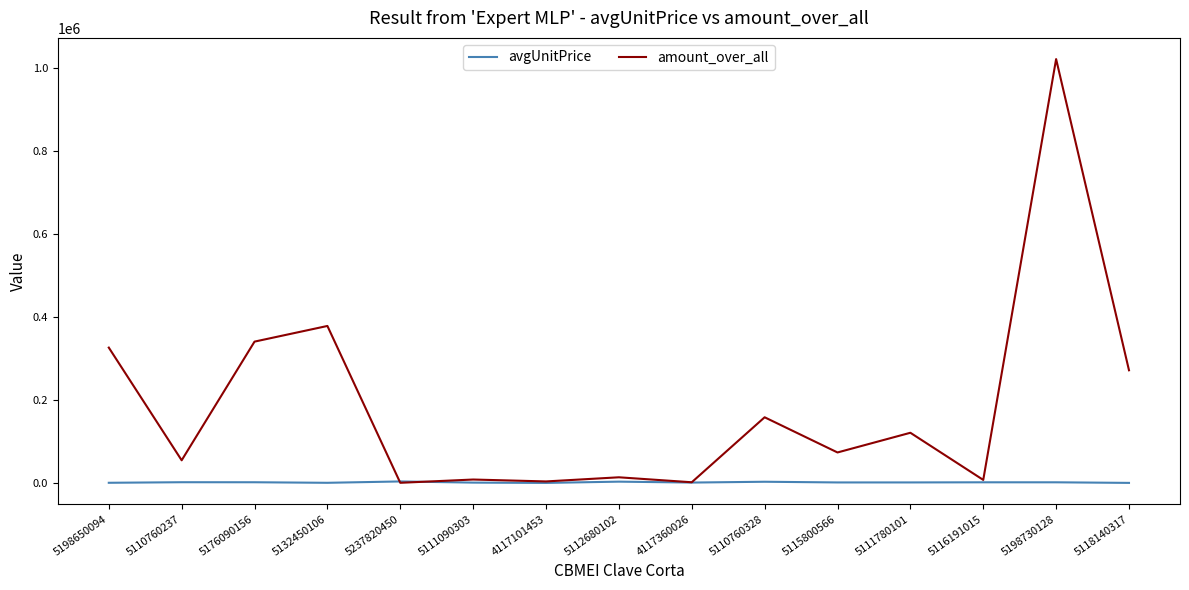

List the series in order of their peak value, highest first.

amount_over_all, avgUnitPrice